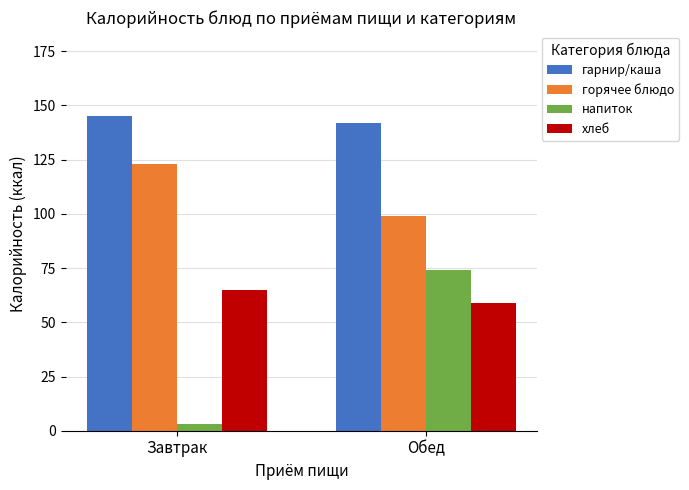

Reading right to left, list all the values displayed in this chart.

гарнир/каша: 142	145
горячее блюдо: 99	123
напиток: 74	3
хлеб: 59	65